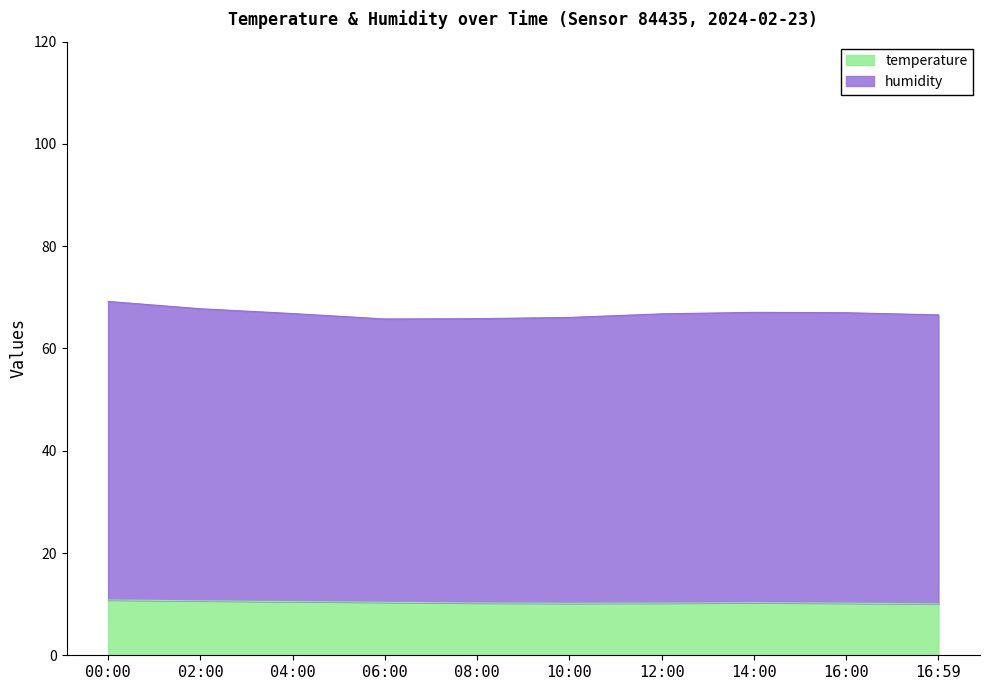

True or false: temperature and humidity intersect in this chart.

False